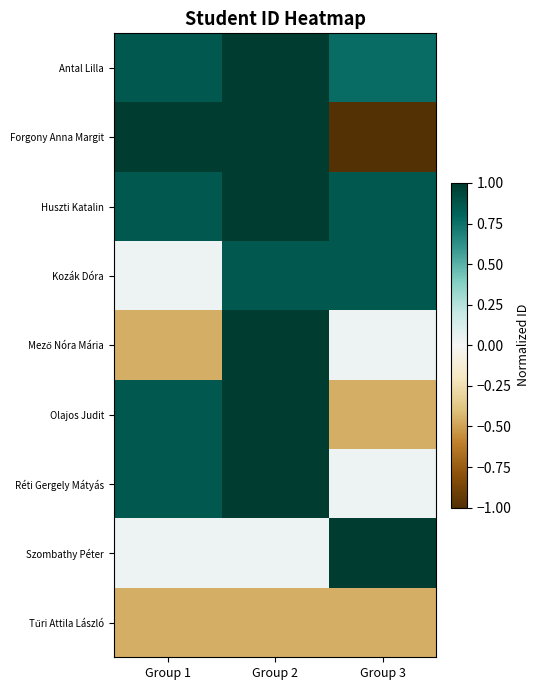

At how many categories does at least one series exceed 0?

3